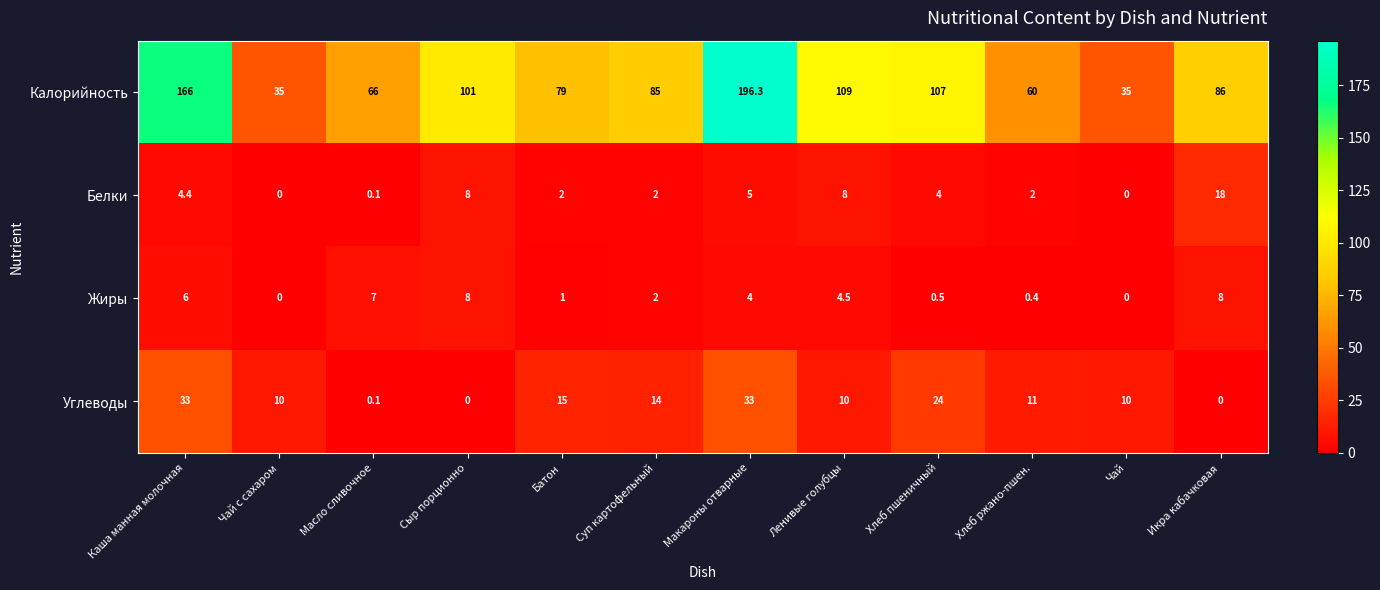

What value does the Углеводы series have at Суп картофельный?

14.0